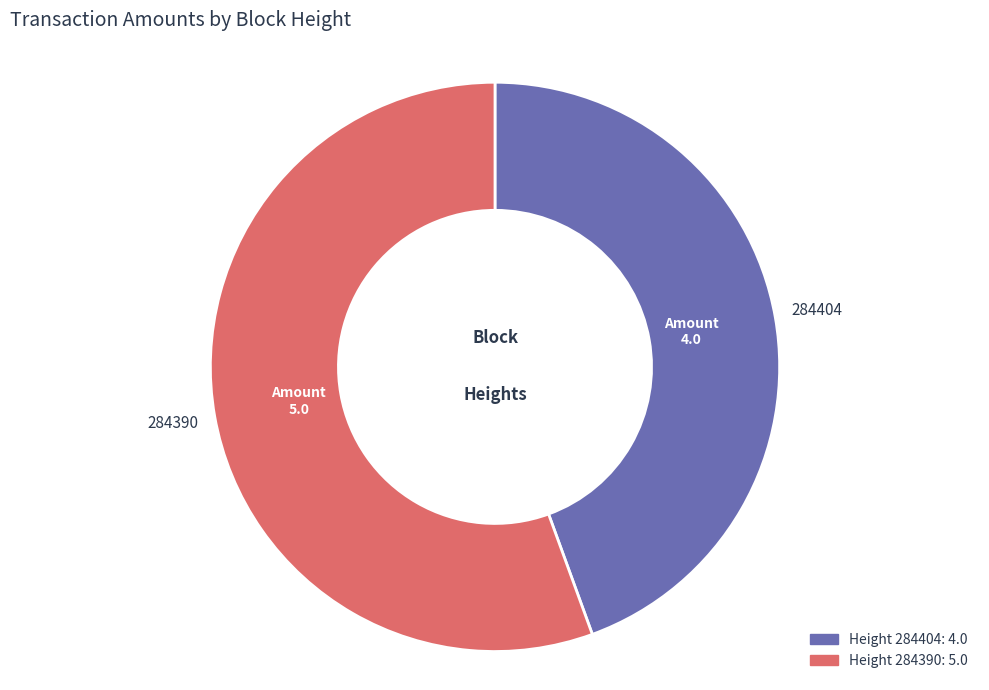

Is there a majority slice in this chart?

Yes